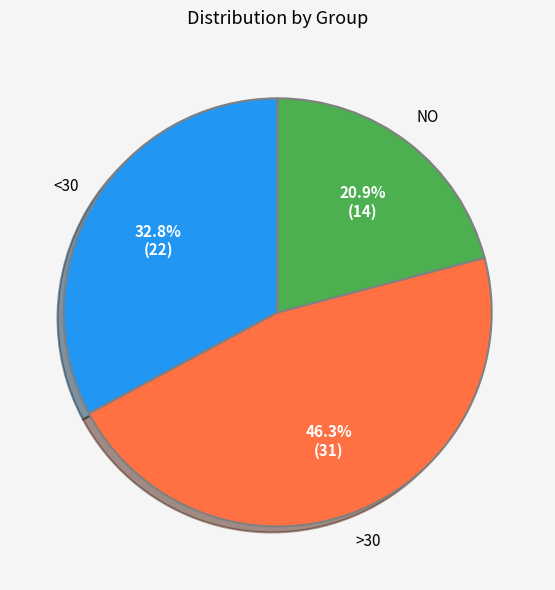

How many segments does this pie chart have?

3